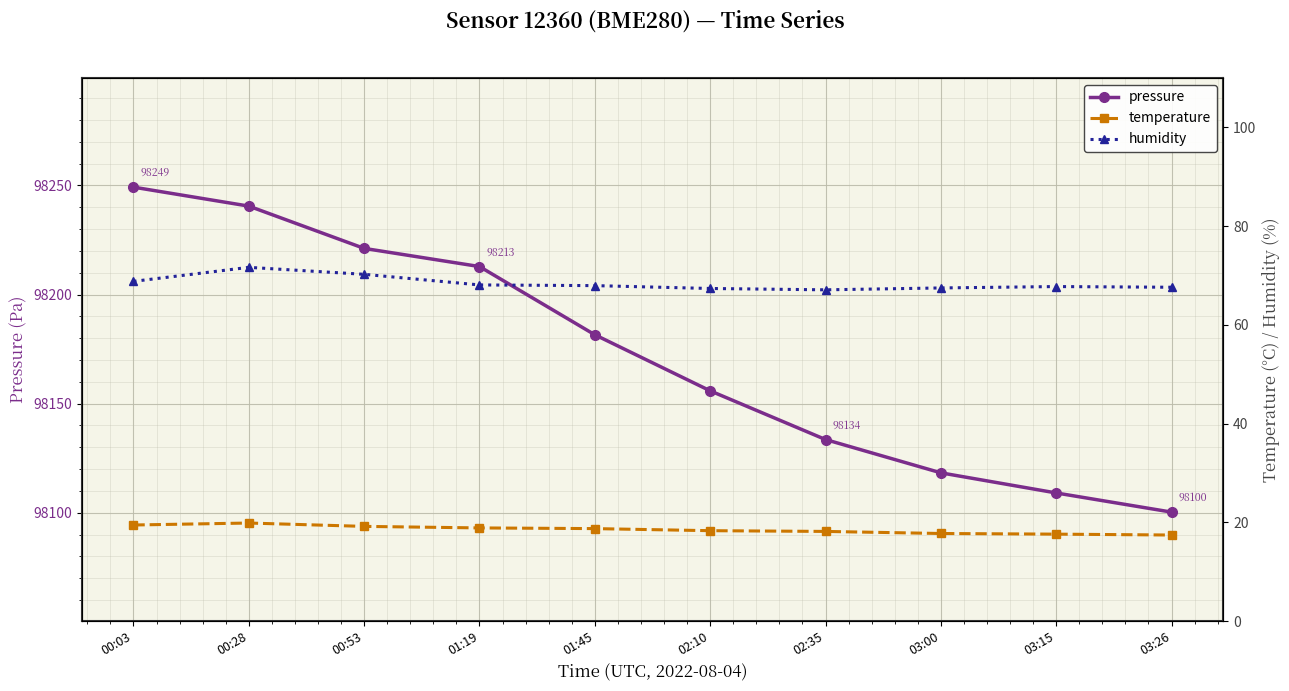

The value of temperature at 01:45 is 10.1. True or false?

False